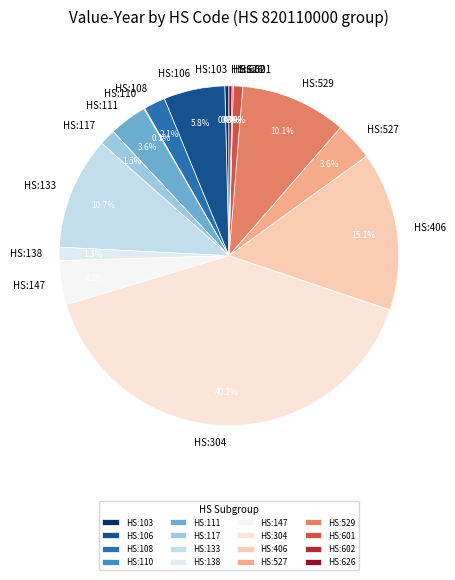

What is the largest slice in the pie chart?

HS:304